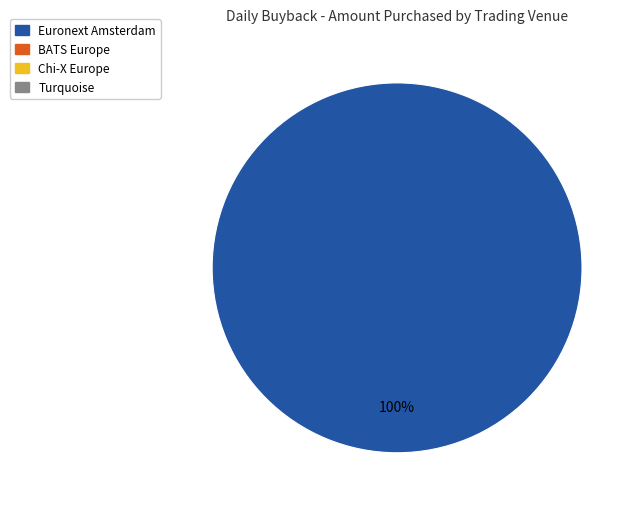

Does any single category account for the majority?

Yes